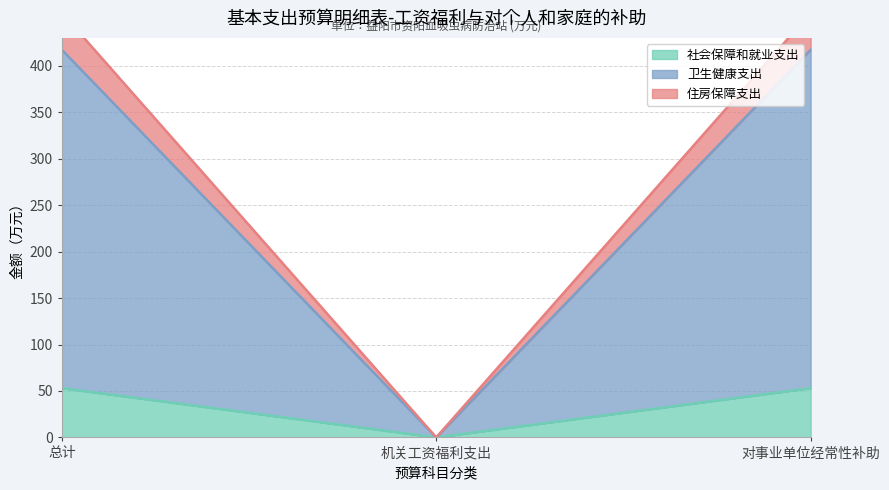

The 卫生健康支出 series shows 457.0 at 对事业单位经常性补助. True or false?

True